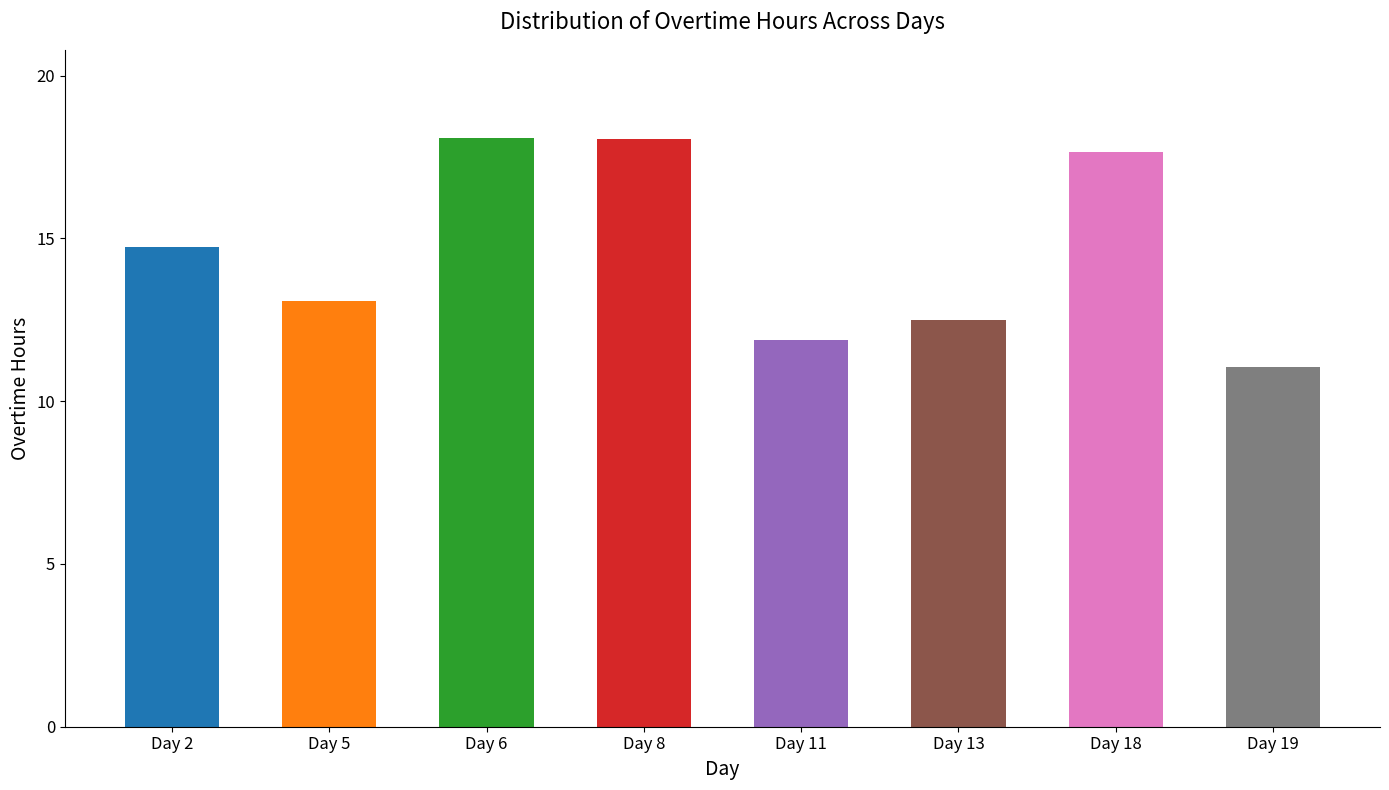

What is the difference between the values at Day 18 and Day 2?

2.9